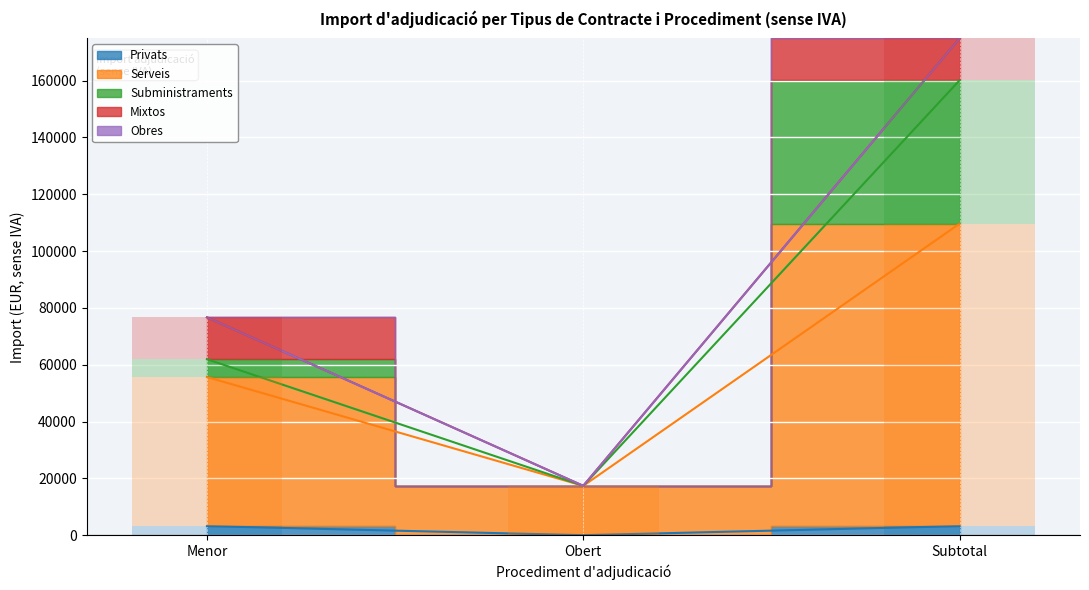

Which category has the highest value in the Subministraments series?

Subtotal